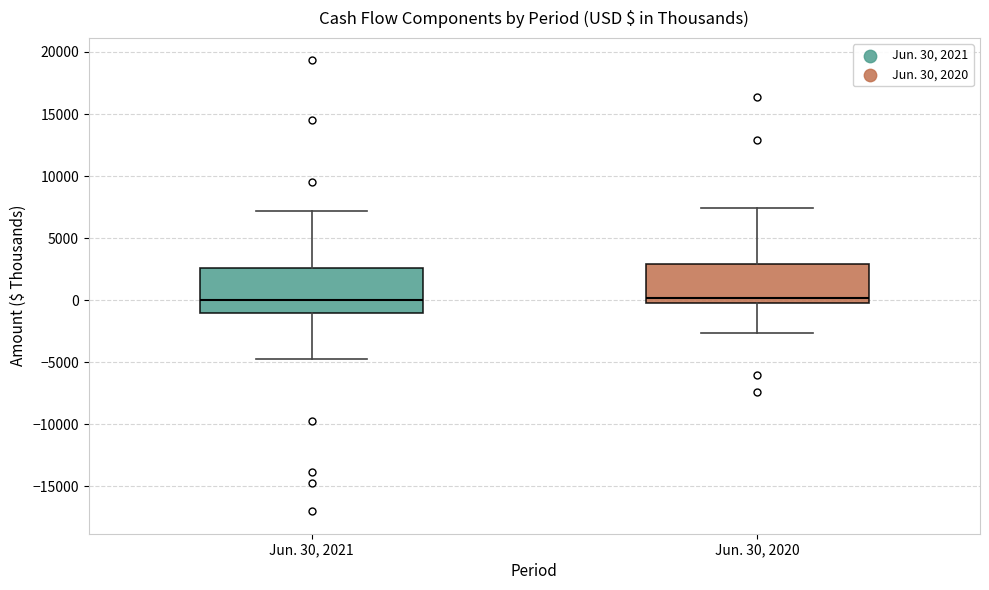

Reading left to right, transcribe this box plot: for each box, give where its median line is, the range the box spans, and where its two whiskers end, as read against the y-axis. The values are not printed on the chart, so give them approximately, as read against the axis.

Jun. 30, 2021: median 0, box -1000 to 2500, whiskers -4500 to 7000
Jun. 30, 2020: median 0 (just above the box's lower edge), box 0 to 3000, whiskers -2500 to 7500